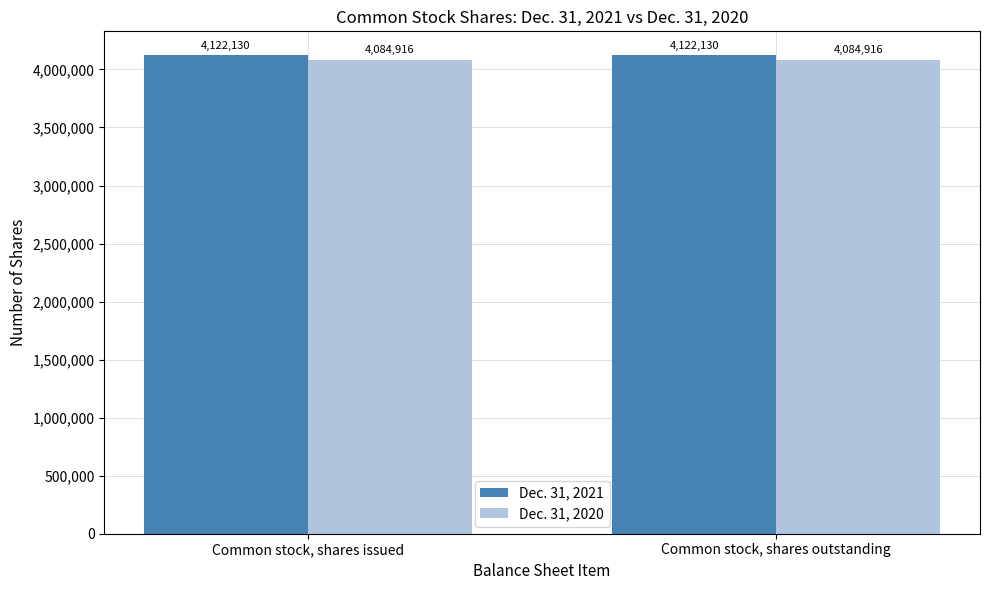

Which series has the largest total across all categories?

Dec. 31, 2021